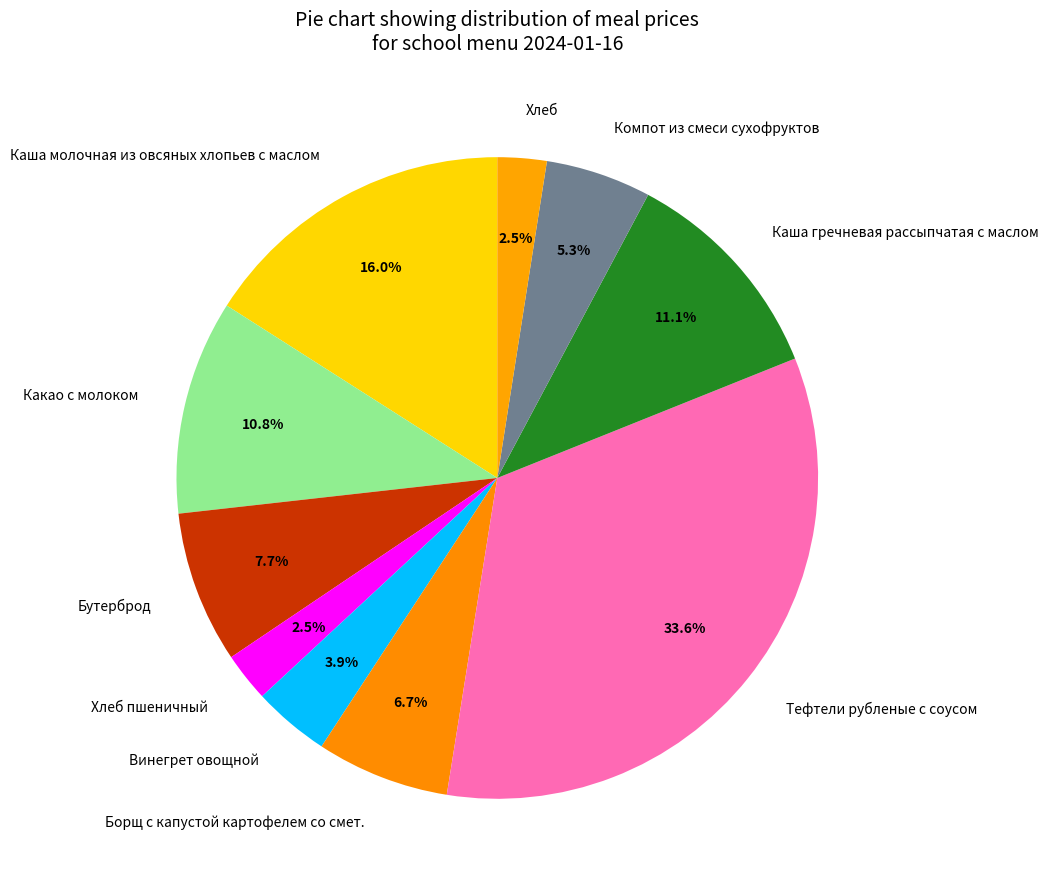

How many segments does this pie chart have?

10